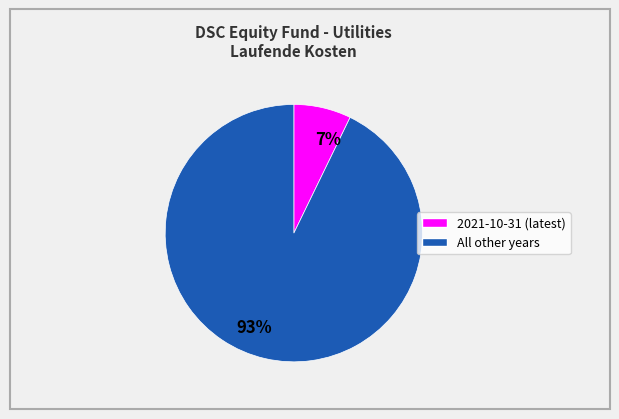

What percentage is the 7% slice, to the nearest percent?

7%